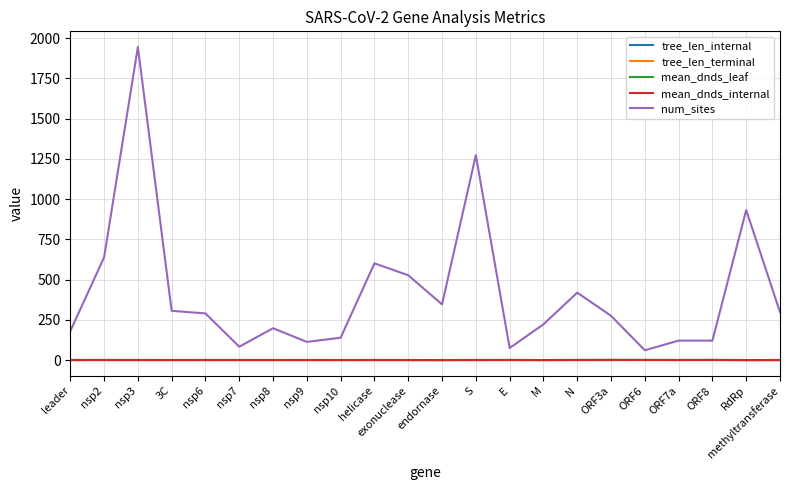

True or false: tree_len_terminal and mean_dnds_internal cross at least once.

False